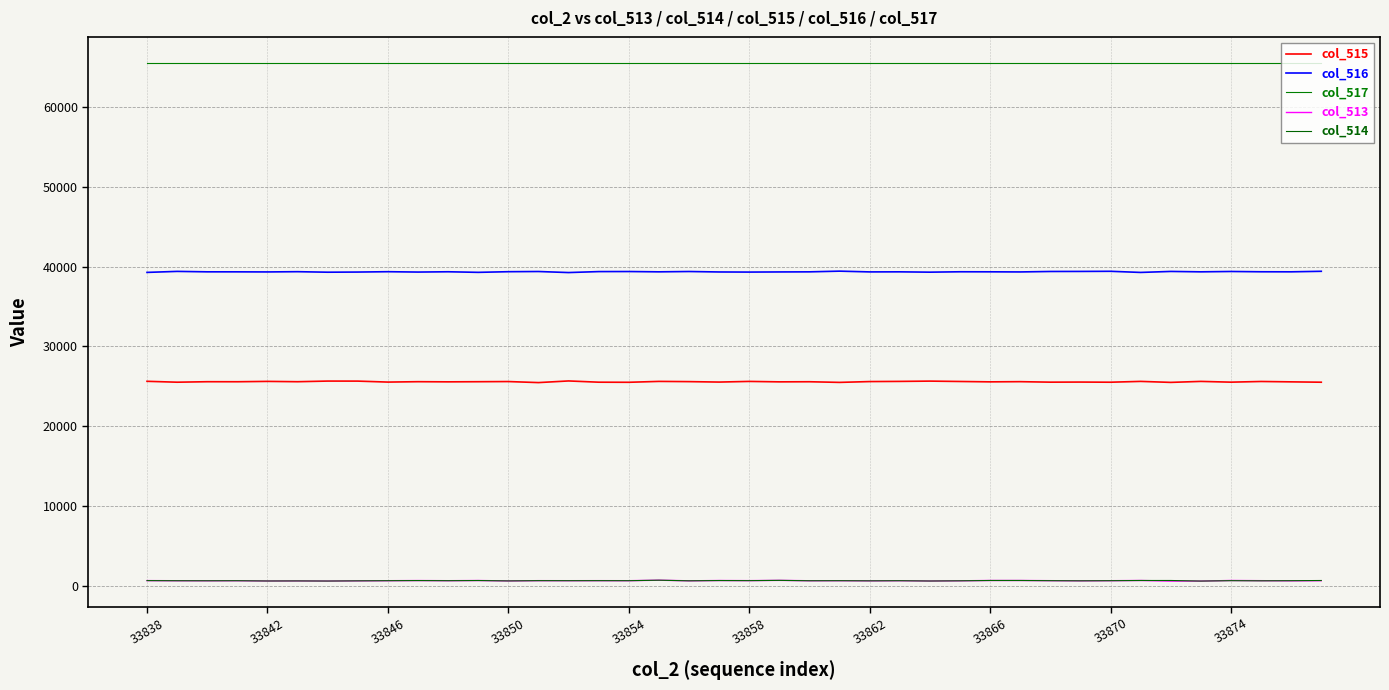

True or false: col_515 and col_517 cross at least once.

False